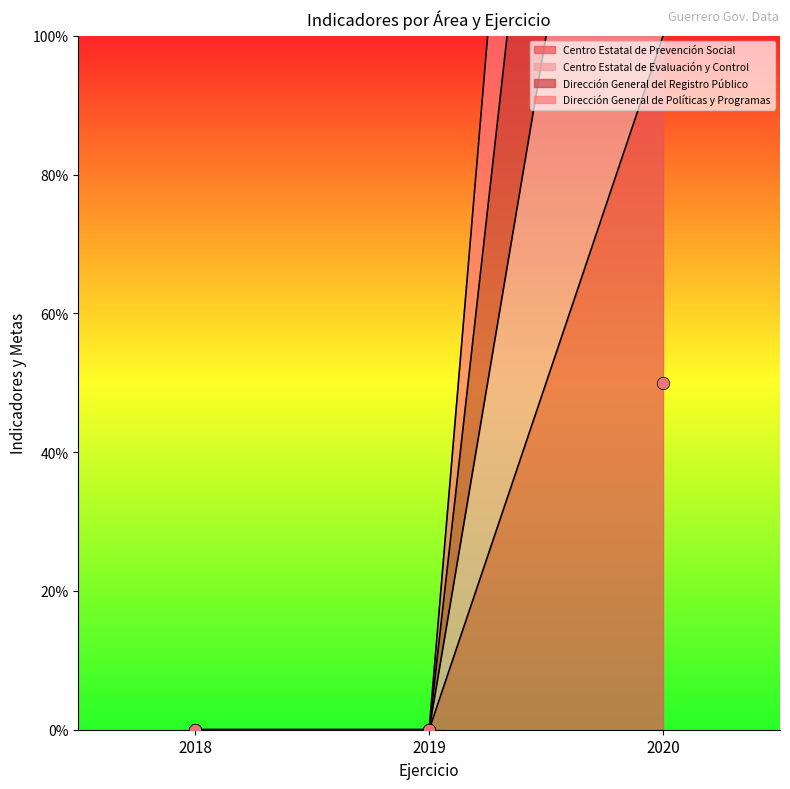

Which series has the largest total across all categories?

Centro Estatal de Evaluación y Control